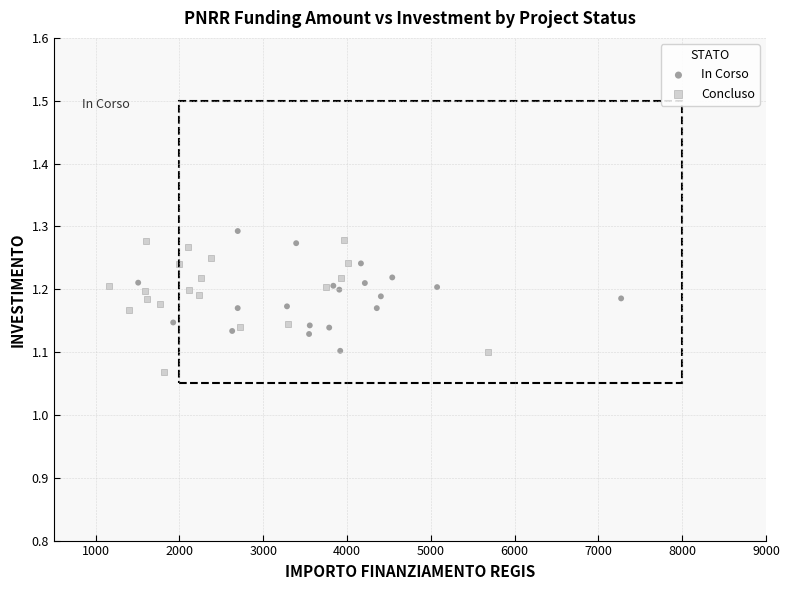

Which series reaches the minimum Y coordinate?

Concluso